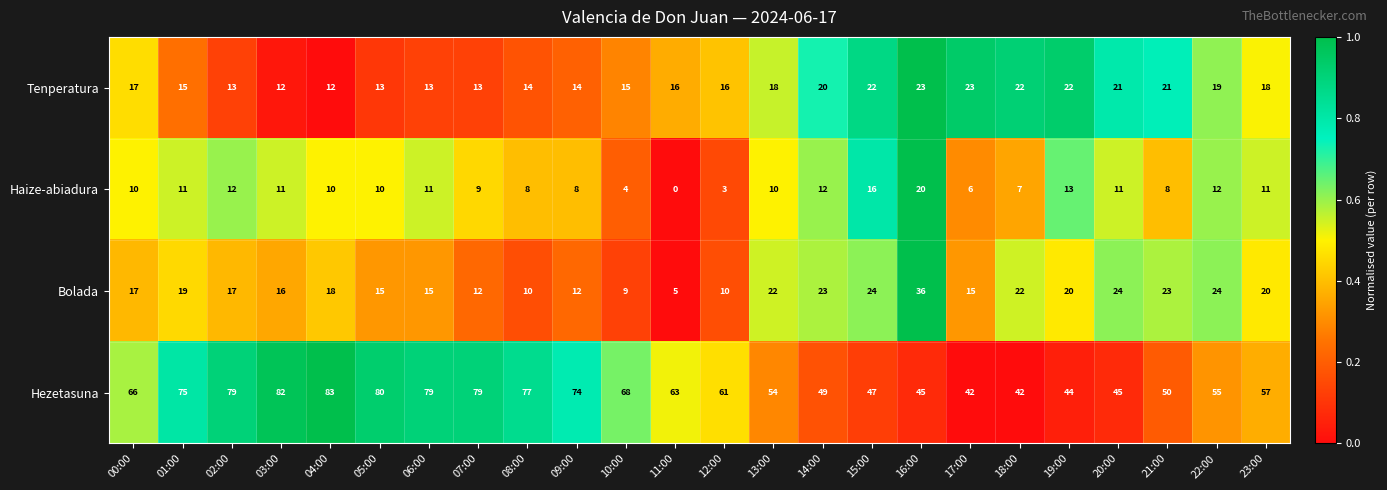

What is the average value of the Hezetasuna series?

62